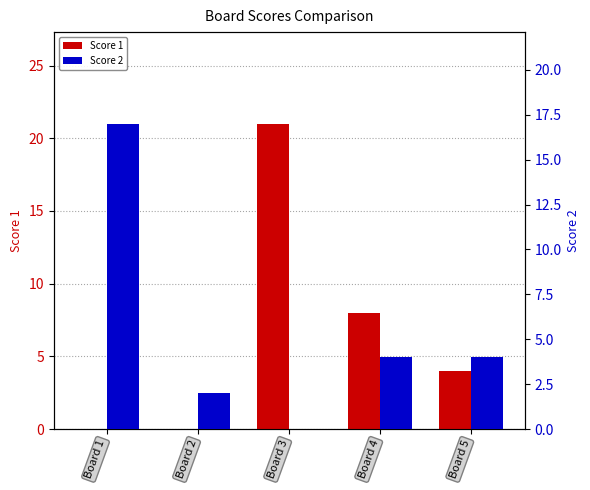

At which category is the sum across all series the highest?

Board 3